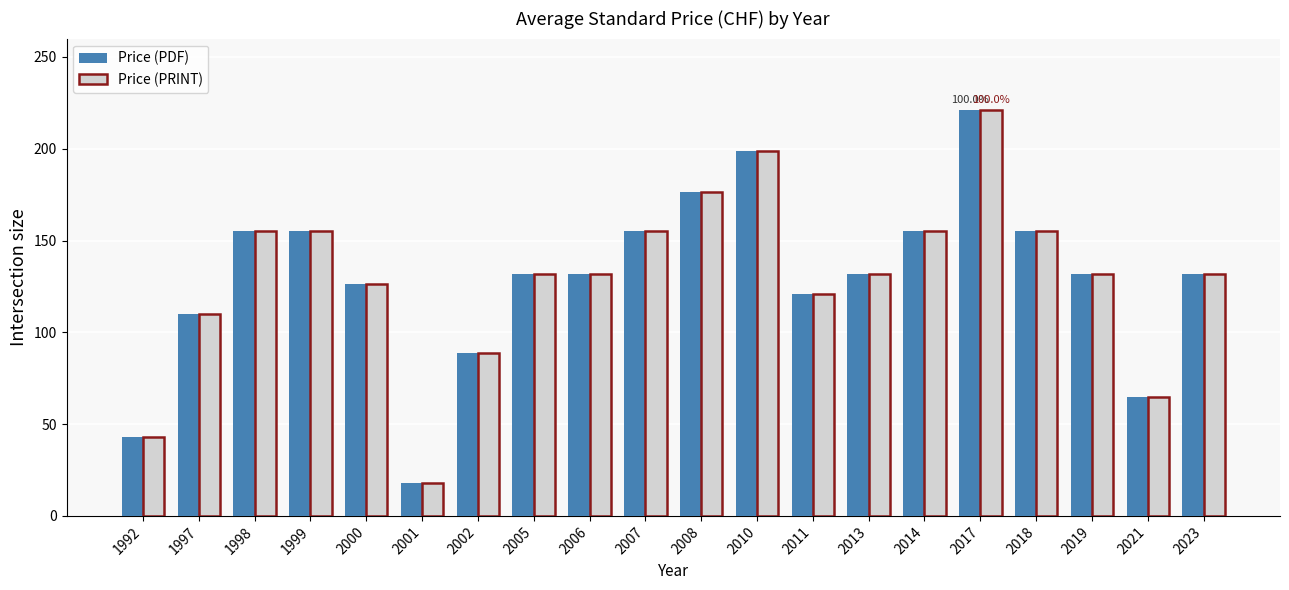

What is the total value across all series at 2010?

398.0